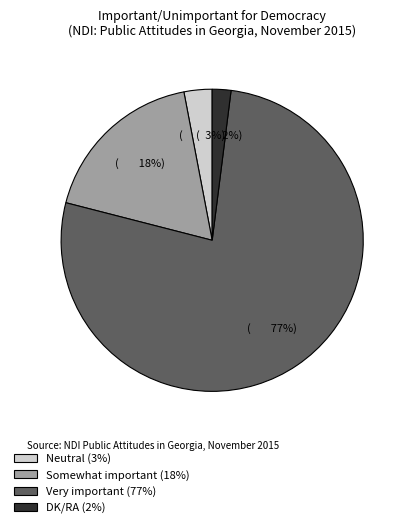

Which slice represents more than half of the pie?

Very important (77%)